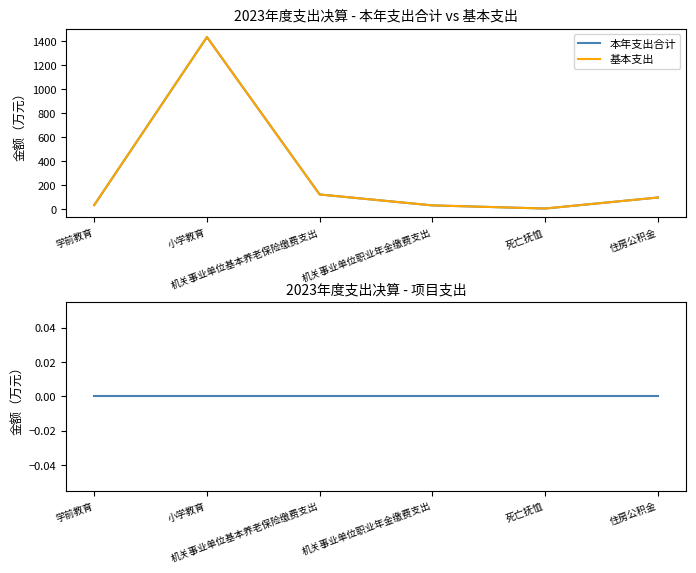

How many values in the 基本支出 series exceed 99?

3